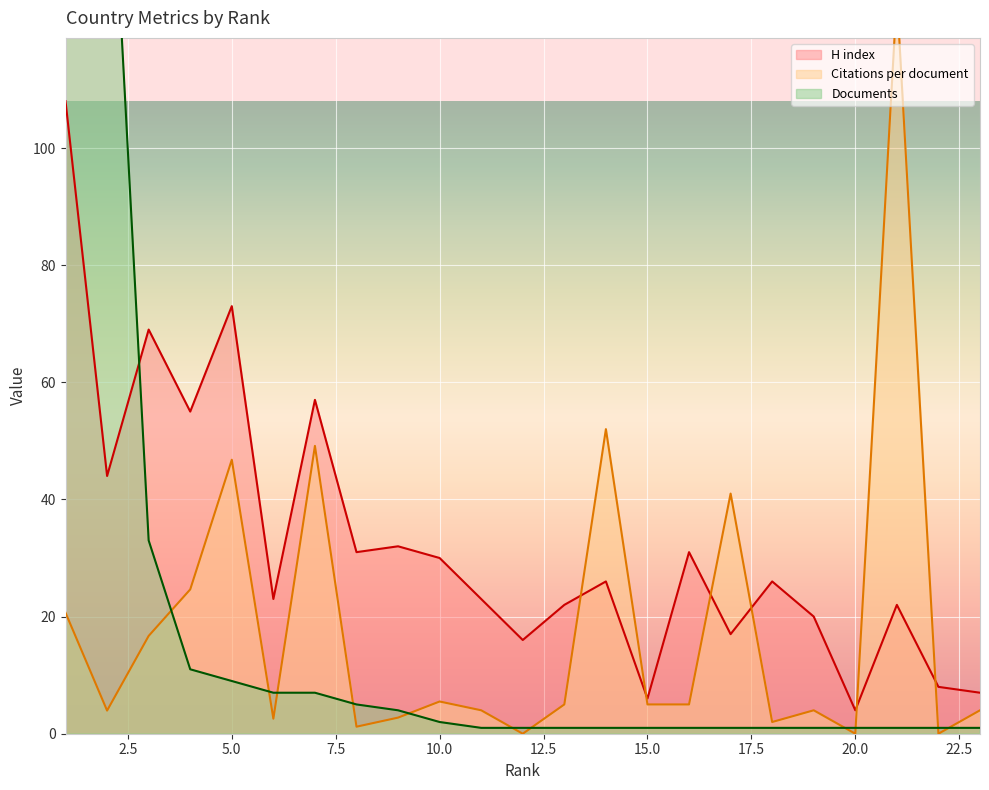

Which has a higher value, 22 or 7?

7